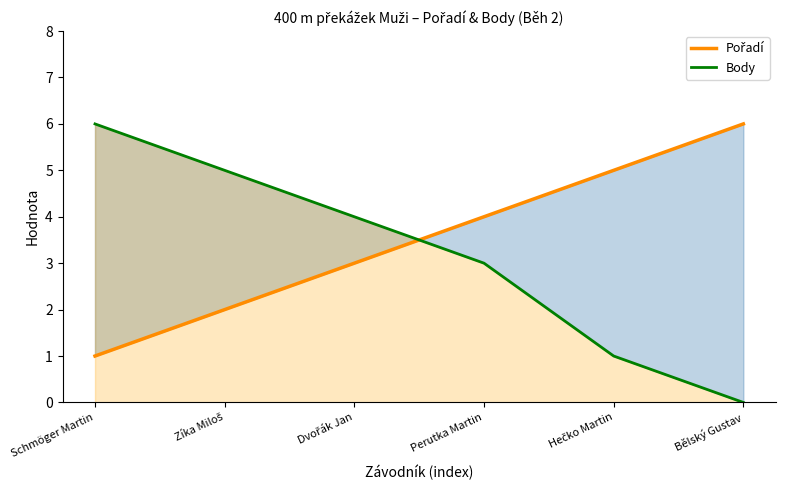

What is the difference between the highest and lowest values at Dvořák Jan?

1